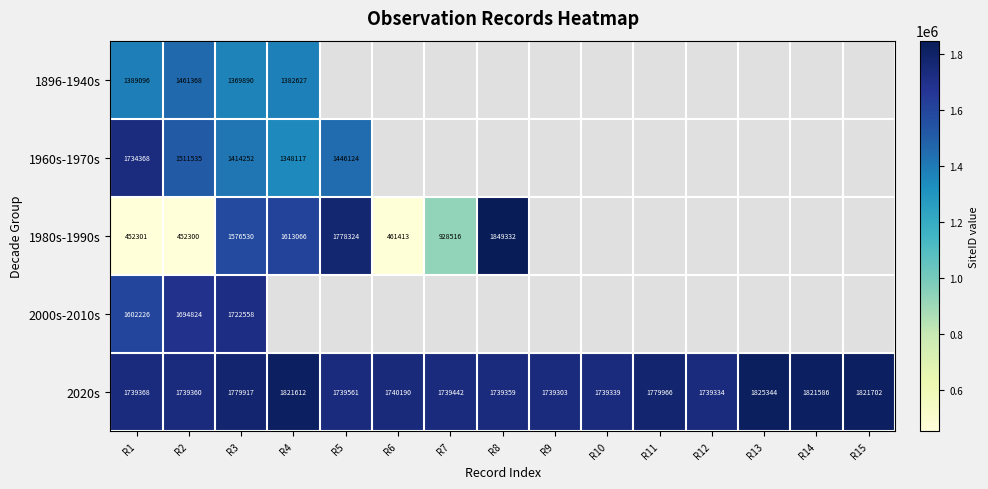

Where does the 2020s series first go above 1739561?

R3